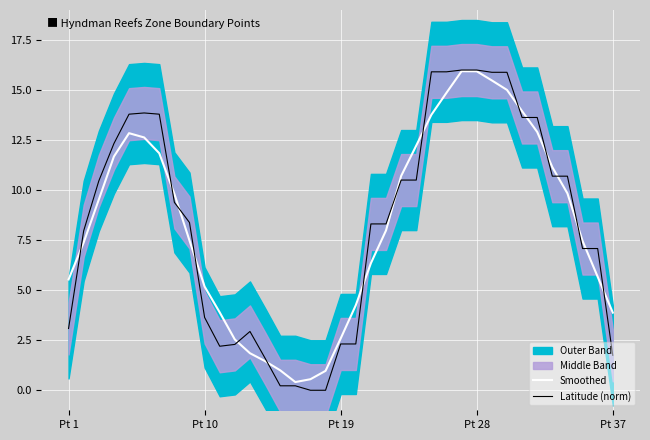

What is the maximum value for Smoothed?

15.9